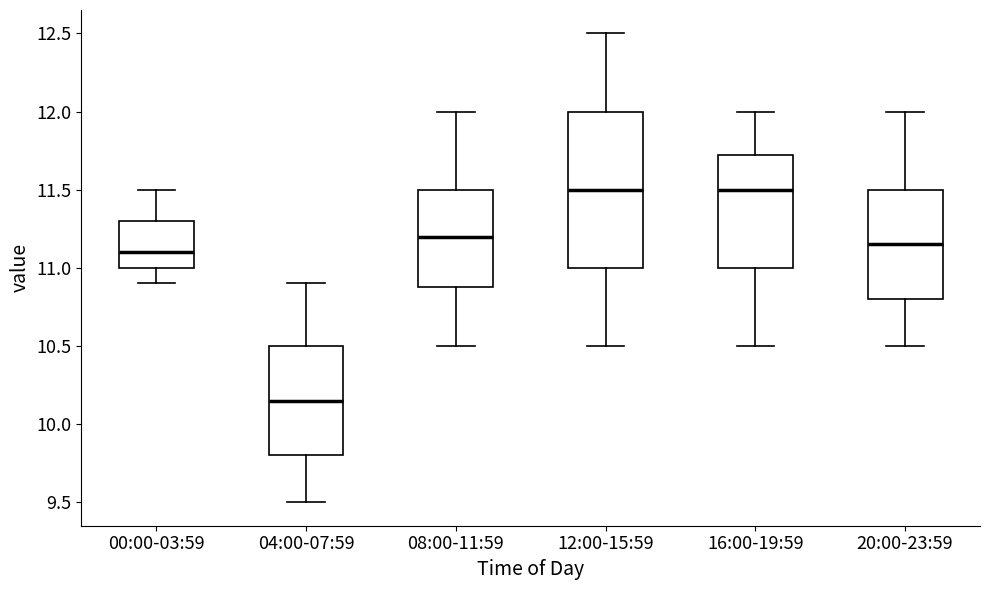

Where does the upper whisker of the box for 16:00-19:59 end on the y-axis? The values are not printed on the chart, so give them approximately, as read against the axis.

12.00